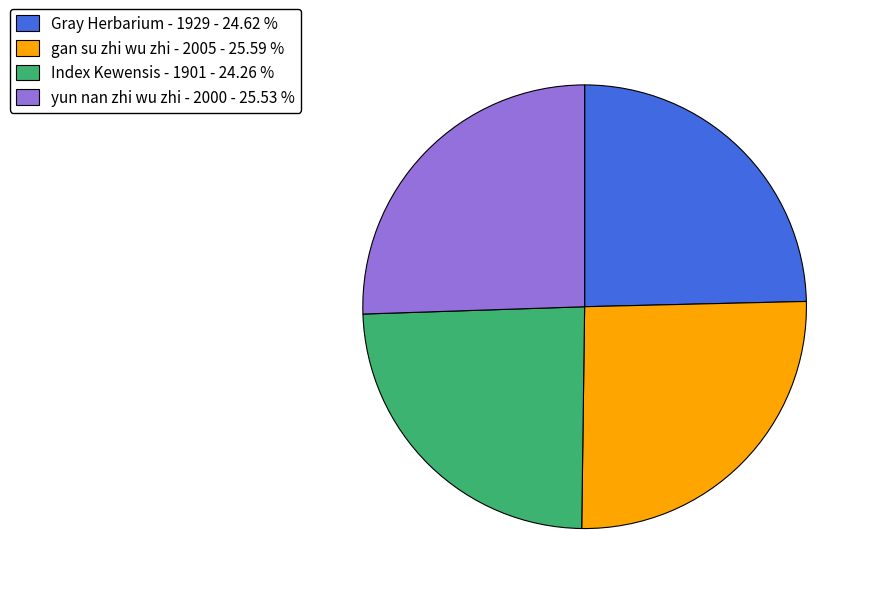

Approximately how many times larger is the value at Index Kewensis - 1901 - 24.26 % compared to Gray Herbarium - 1929 - 24.62 %?

1.0